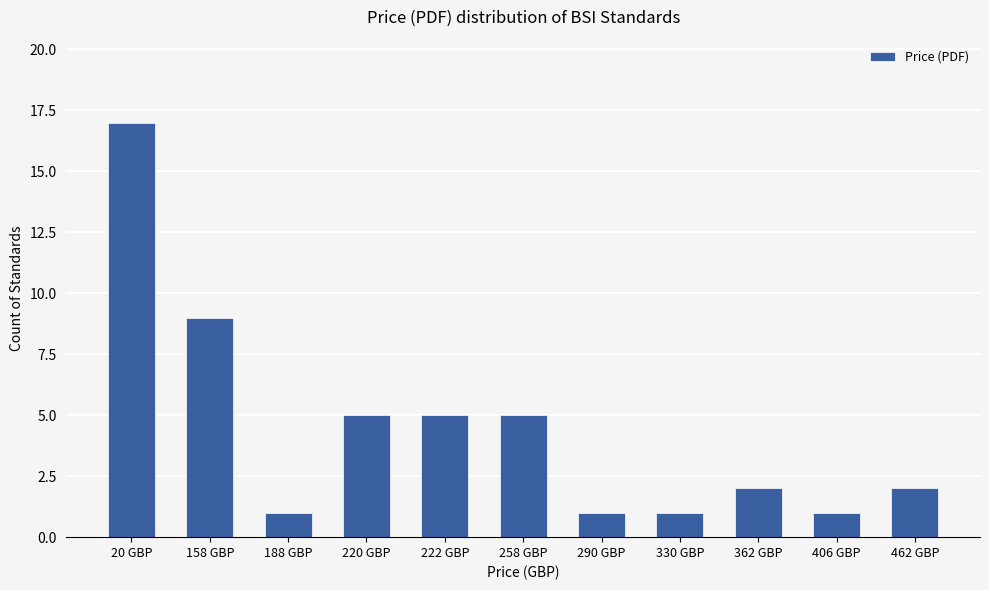

What is the sum of the values at 462 GBP and 330 GBP?

3